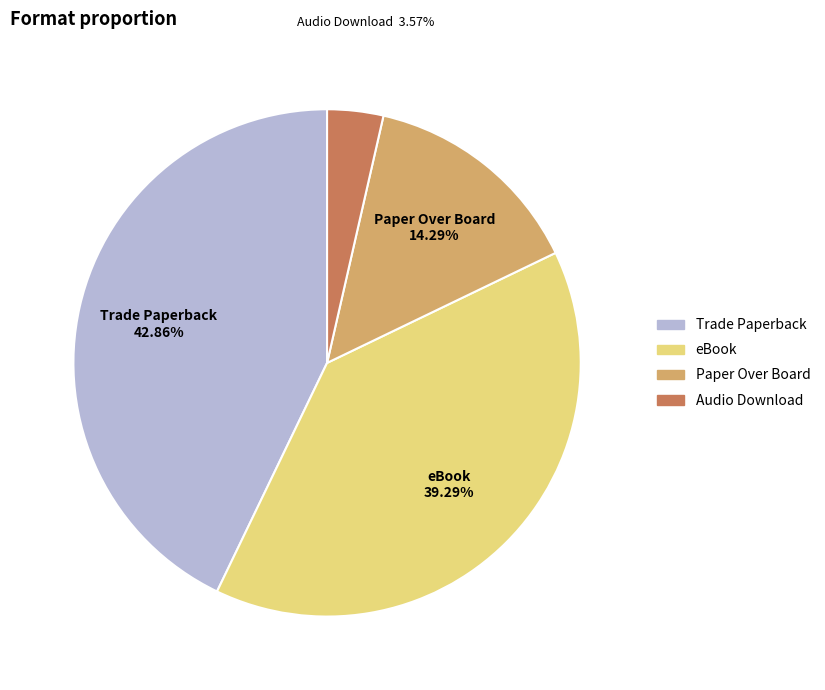

The Paper Over Board slice represents 1% of the pie. True or false?

False